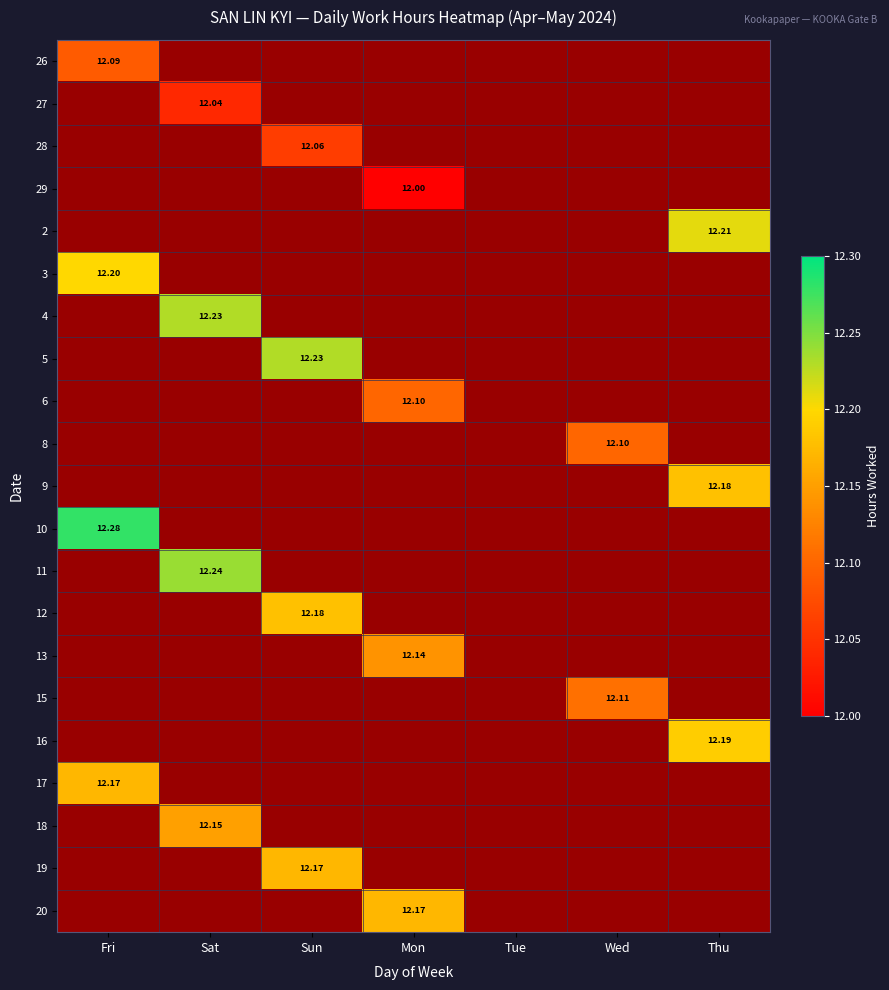

How many positive values does the 6 series have?

1